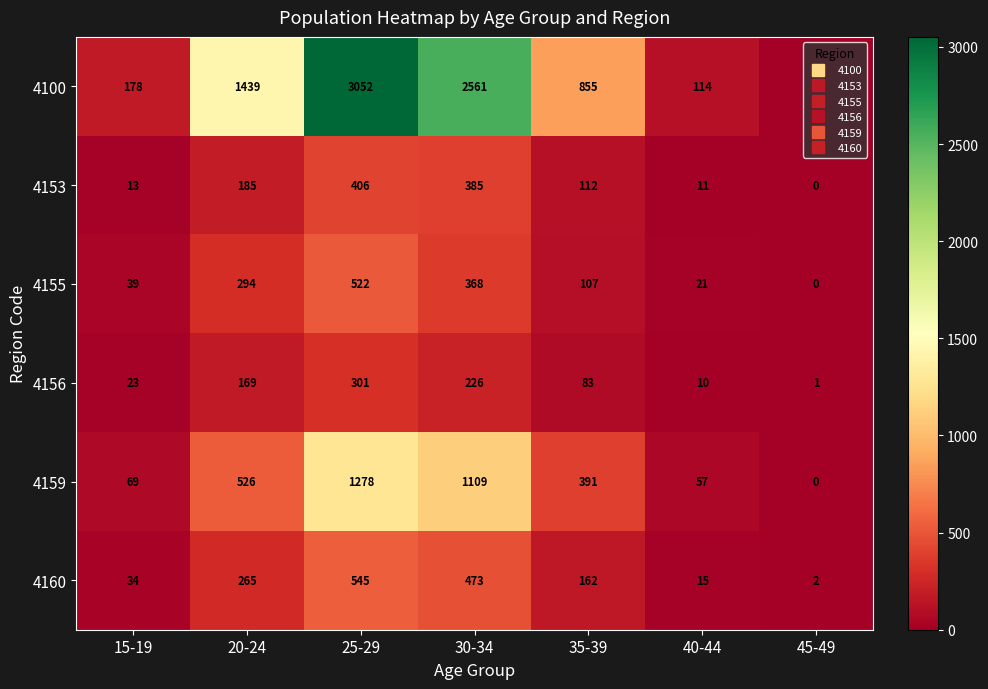

What is the sum of the 4156 values at 20-24 and 45-49?

170